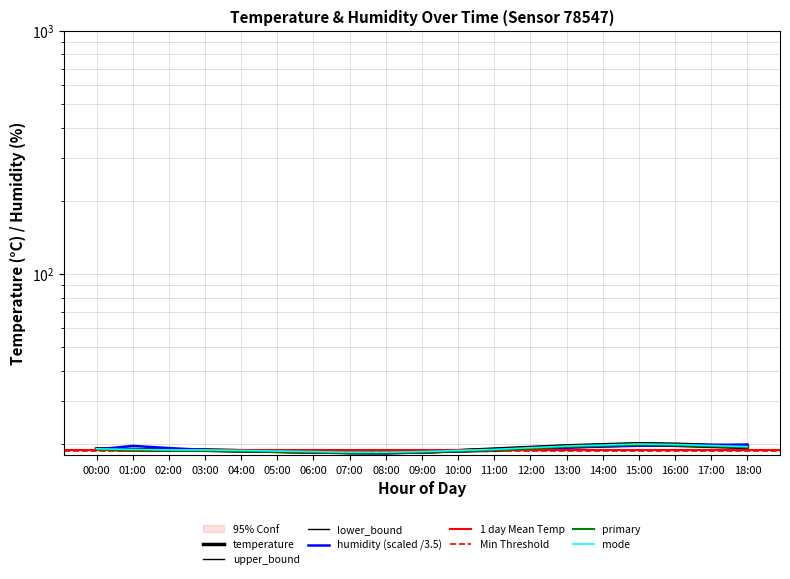

At which category does humidity reach its first local valley?

08:00